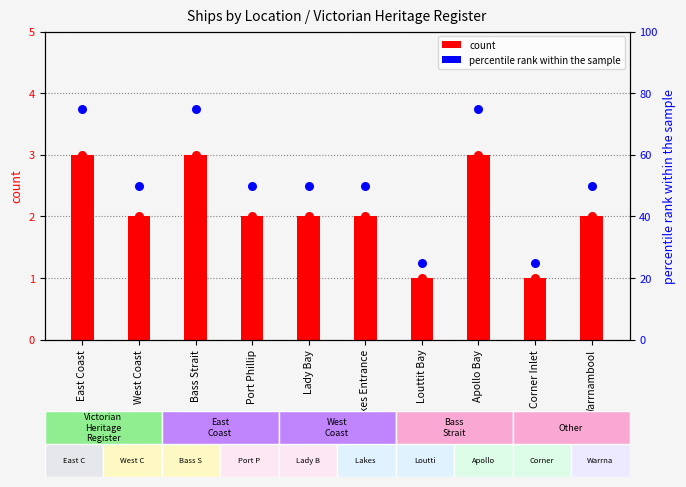

At which category is the sum across all series the highest?

East Coast